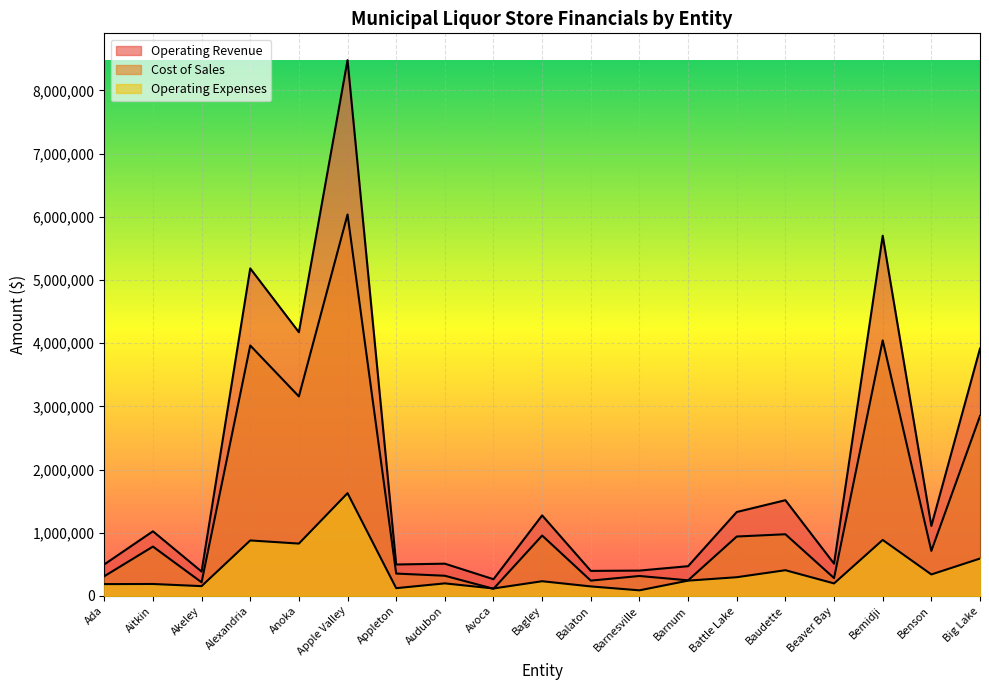

List the labels in order of Operating Expenses value, smallest first.

Barnesville, Avoca, Appleton, Balaton, Akeley, Ada, Aitkin, Beaver Bay, Audubon, Bagley, Barnum, Battle Lake, Benson, Baudette, Big Lake, Anoka, Alexandria, Bemidji, Apple Valley